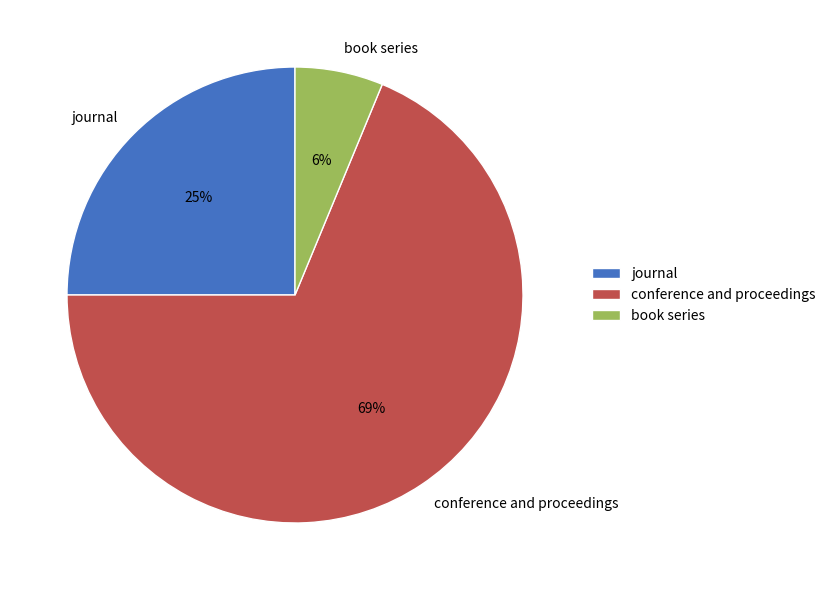

Which category has the biggest portion of the pie?

conference and proceedings